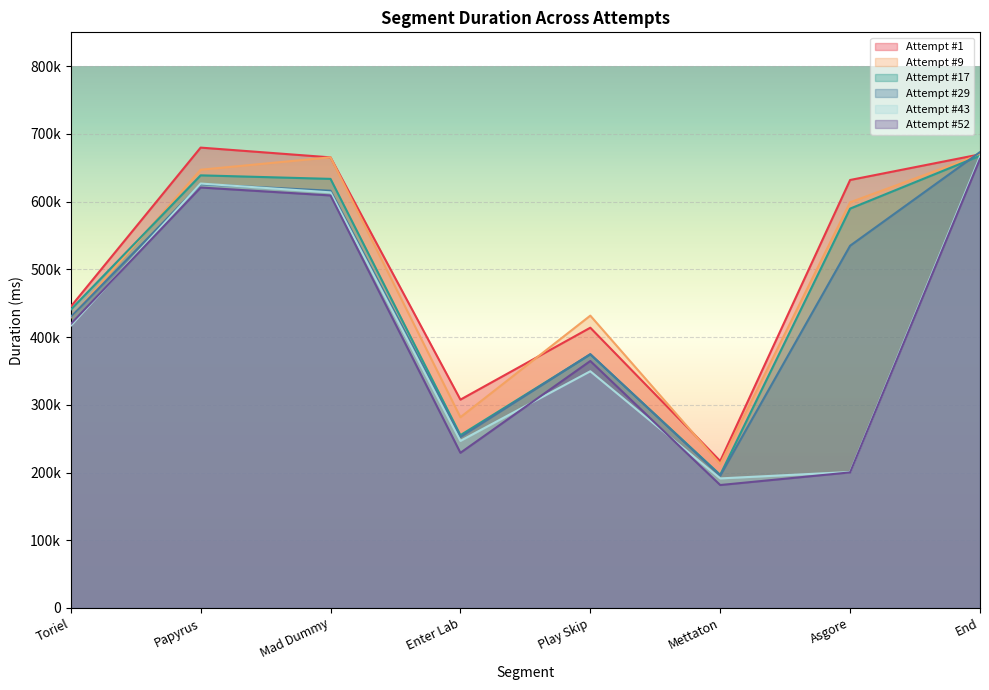

Rank the categories by Attempt #43 value from highest to lowest.

End, Papyrus, Mad Dummy, Toriel, Play Skip, Enter Lab, Asgore, Mettaton